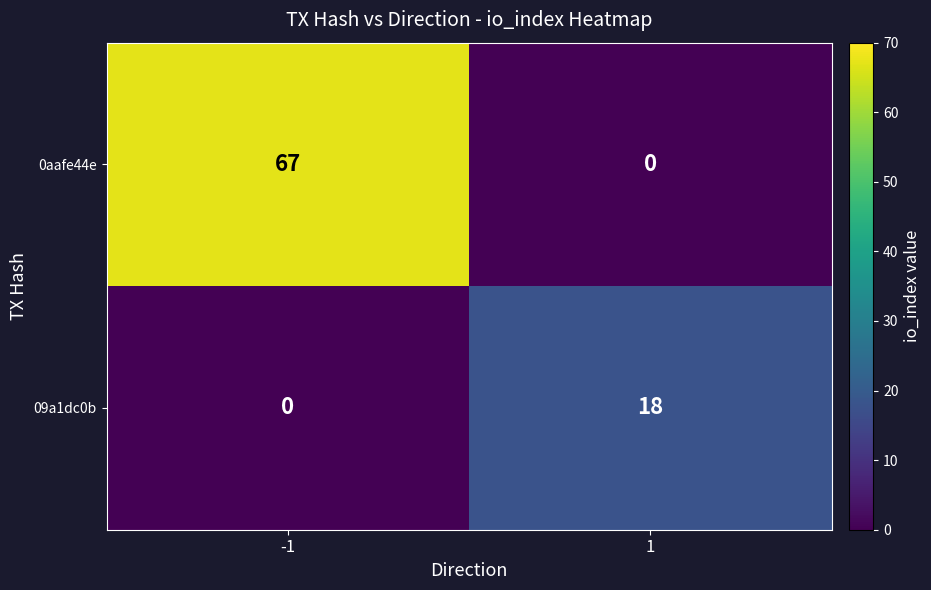

Rank the series at -1 from highest to lowest value.

0aafe44e, 09a1dc0b